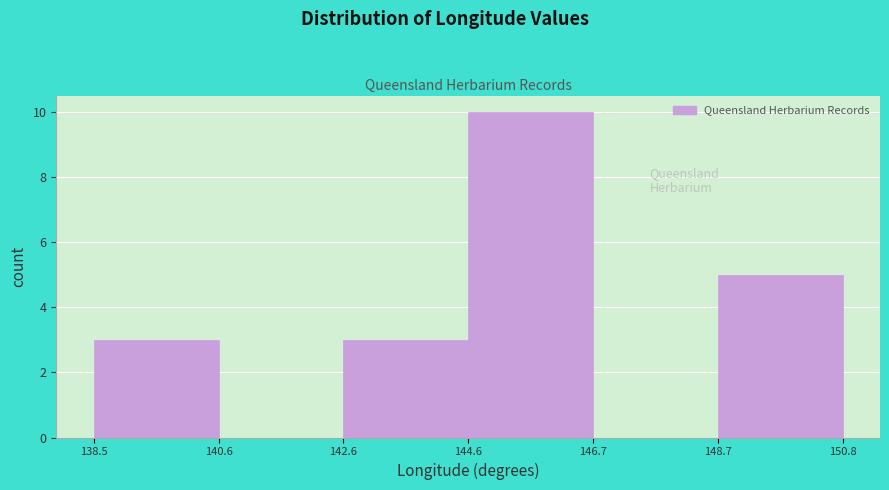

Reading left to right, transcribe this chart: for each bar, give the range it covers on the x-axis and its height. The values are not printed on the chart, so give them approximately, as read against the axis.

138.5 to 140.6: 3
140.6 to 142.6: 0
142.6 to 144.6: 3
144.6 to 146.7: 10
146.7 to 148.7: 0
148.7 to 150.8: 5